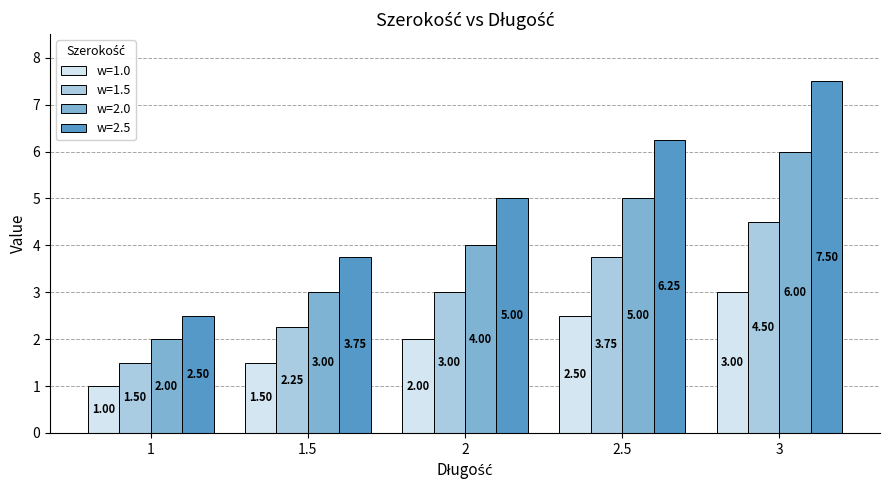

Rank the series by their average value, from lowest to highest.

w=1.0, w=1.5, w=2.0, w=2.5